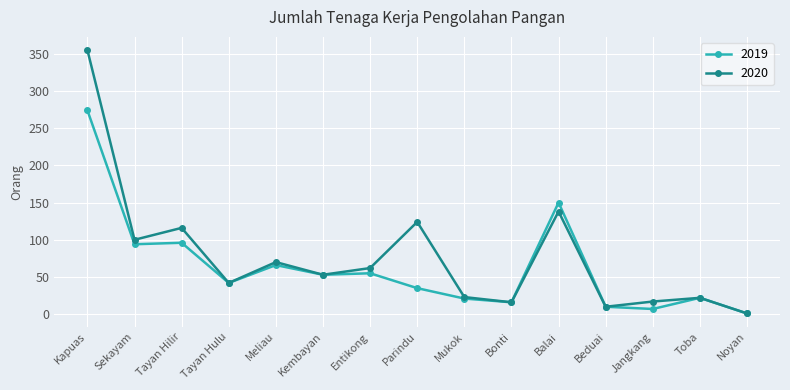

What is the label of the 1st point from the right?

Noyan